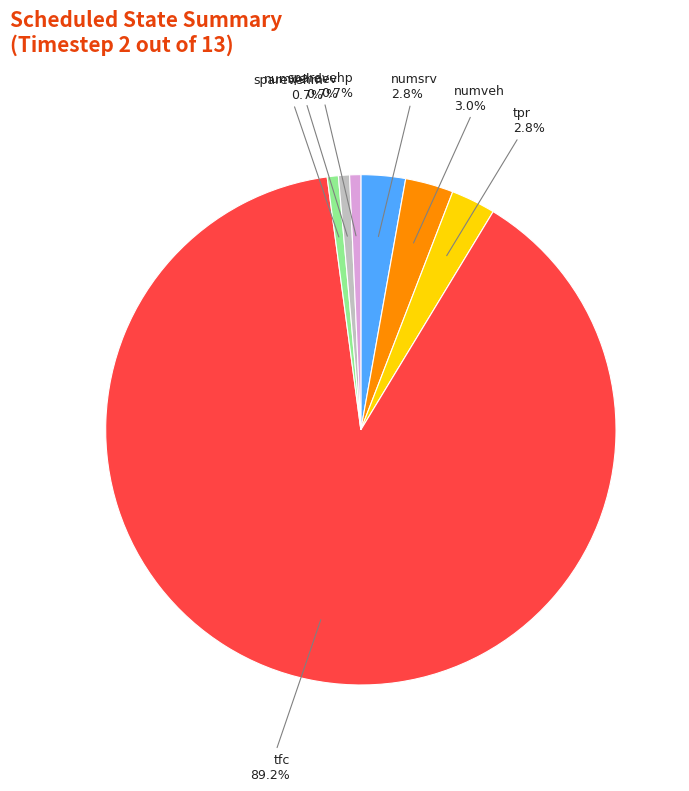

Combined, what portion of the pie is sparevehm and numsrv?

3.5%